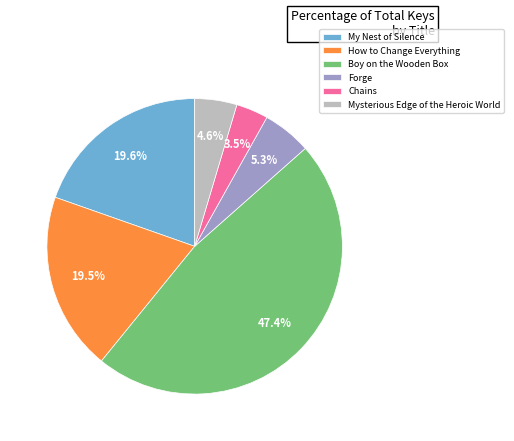

To the nearest percent, what is the average slice percentage?

17%